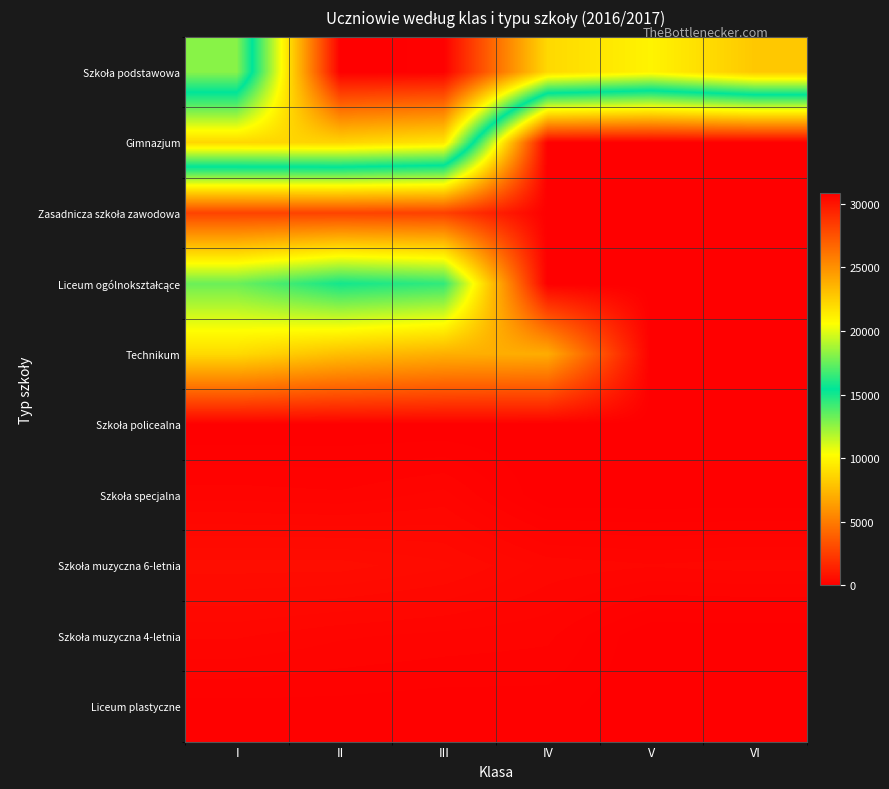

Between V and III, which is larger?

III